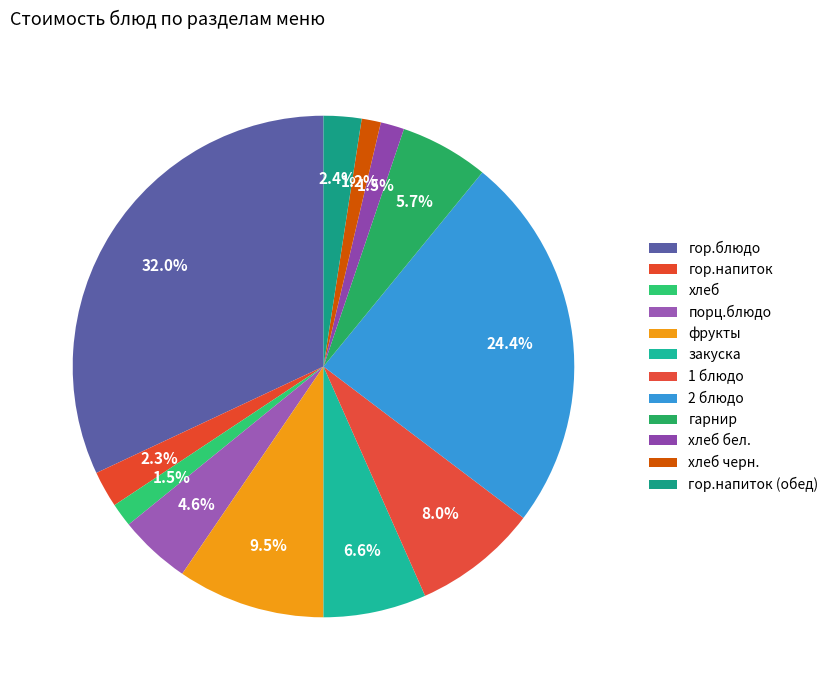

Count the number of slices in the pie.

12